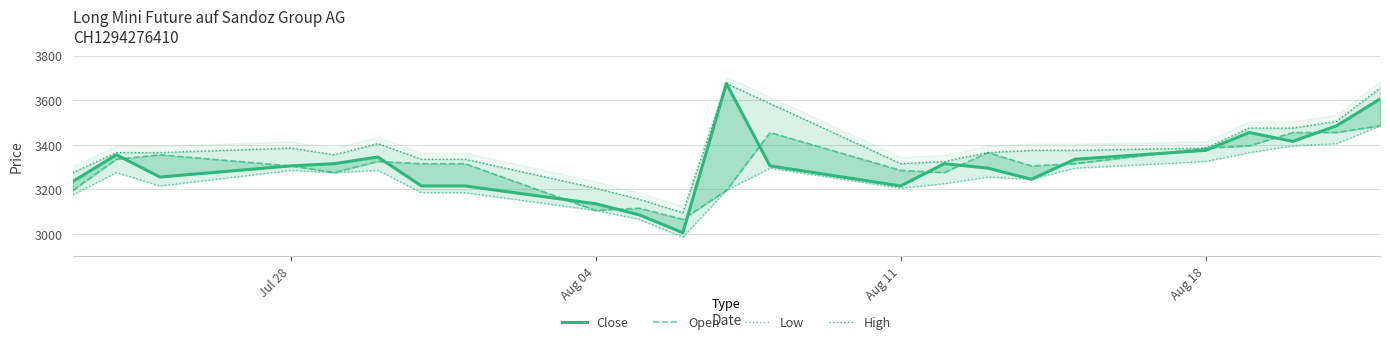

Which series has the largest total across all categories?

High